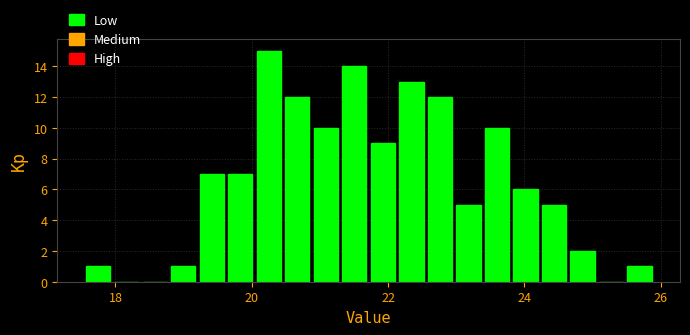

Around what value on the x-axis is the tallest bar? Give the approximate position of its centre, as read against the axis.

20.2